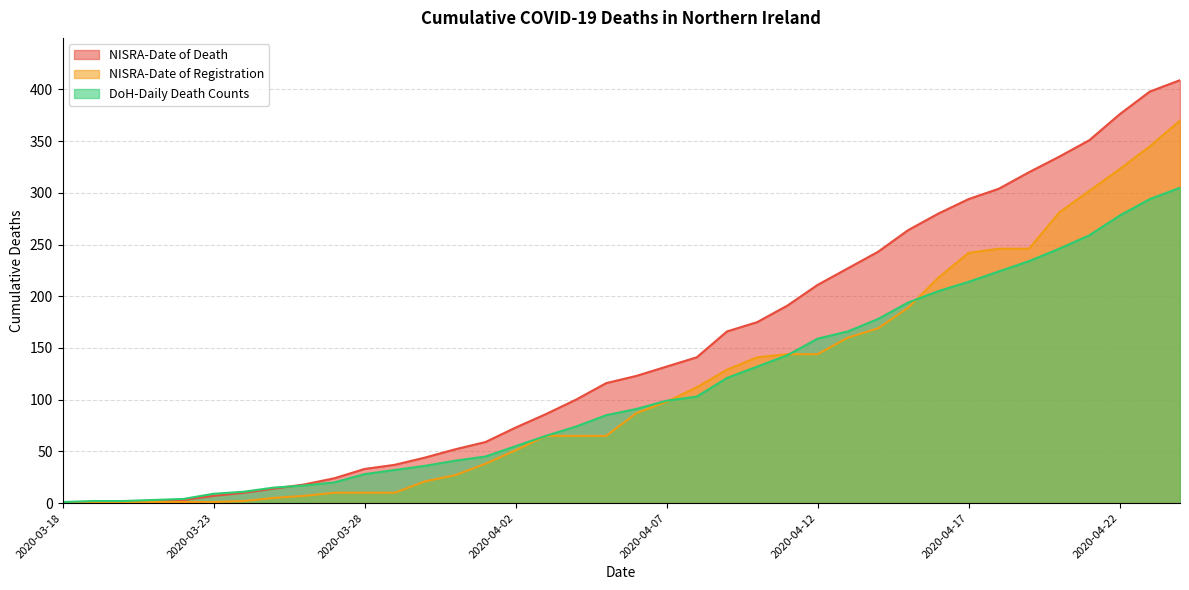

Which label corresponds to the largest value in the chart?

2020-04-24